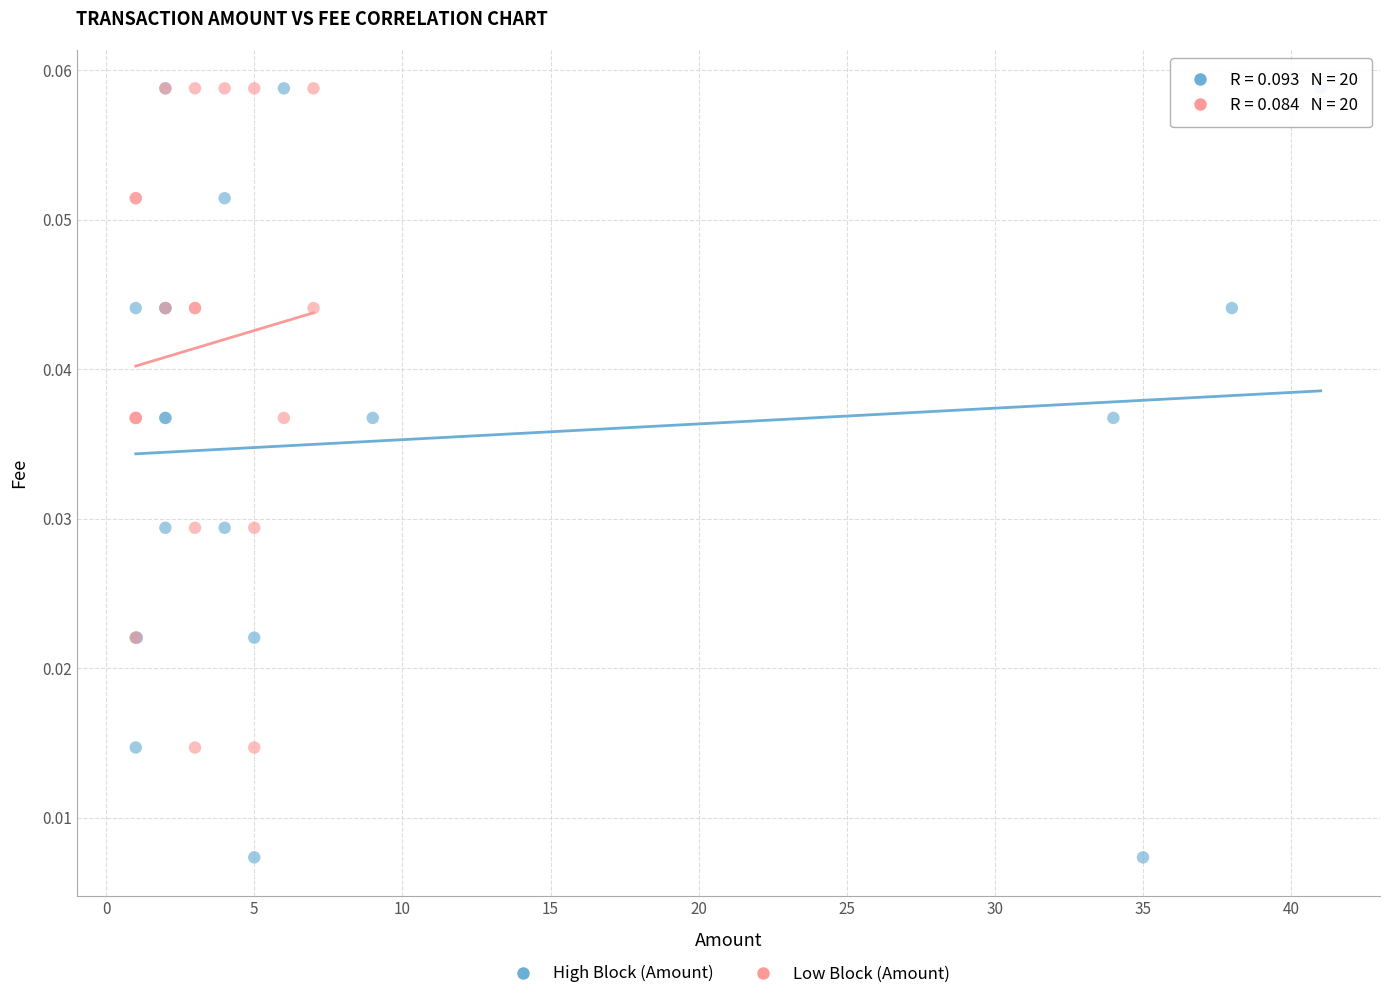

Which series has the widest spread of Y values?

High Block (Amount)